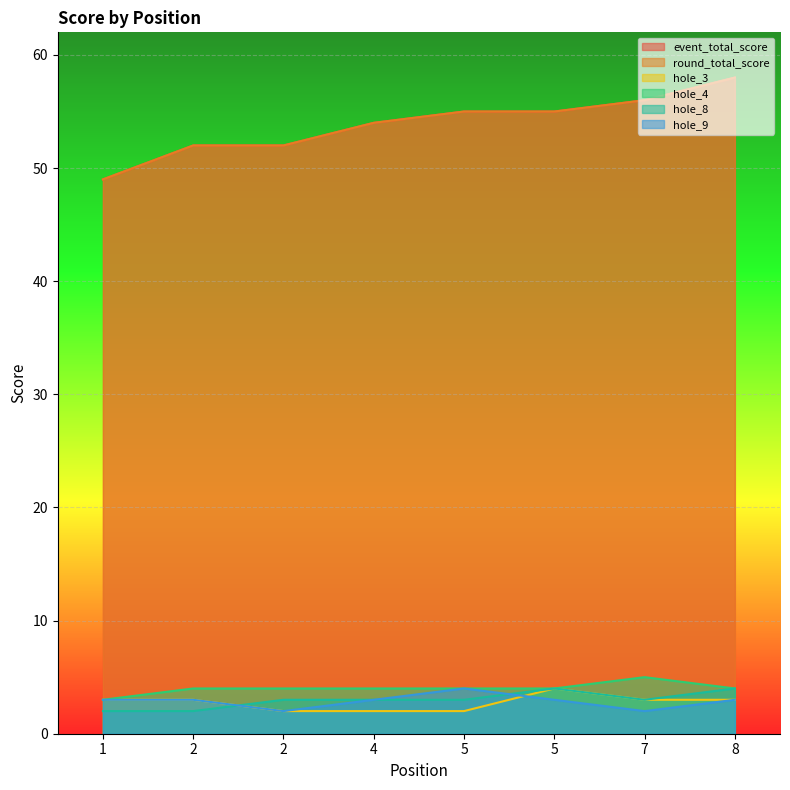

What is the difference between the maximum and minimum values in the event_total_score series?

9